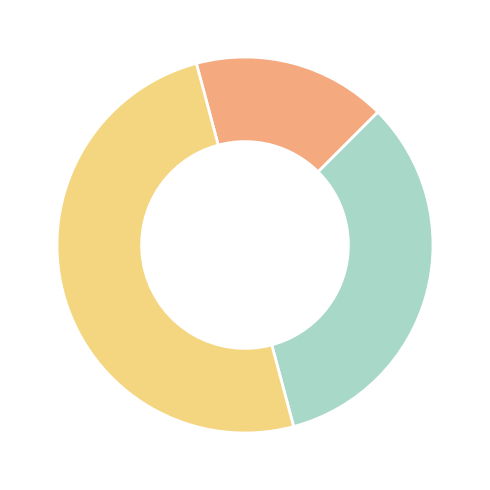

How many slices are in this pie chart?

3